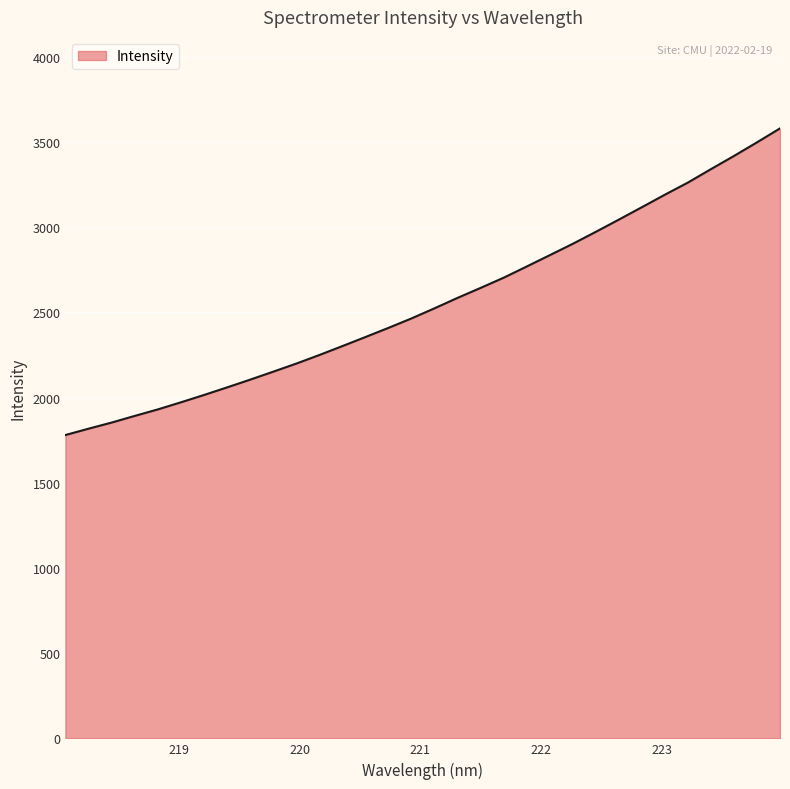

What is the maximum value shown in the chart?

3579.4